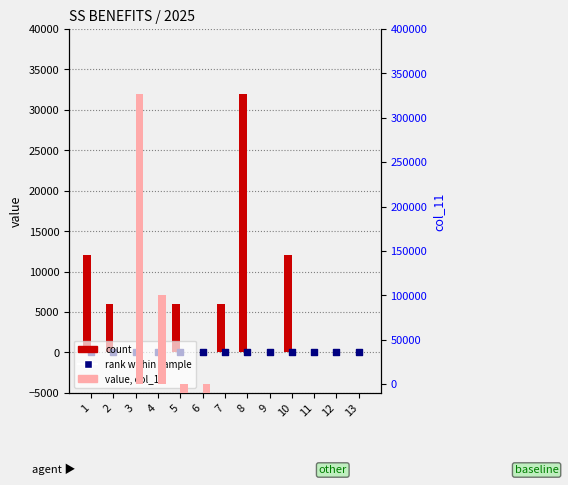

At how many categories does at least one series exceed 302369?

1